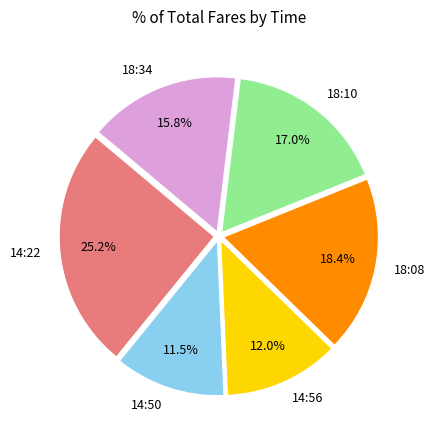

To the nearest percent, what is the difference between the largest and smallest slice percentages?

14%